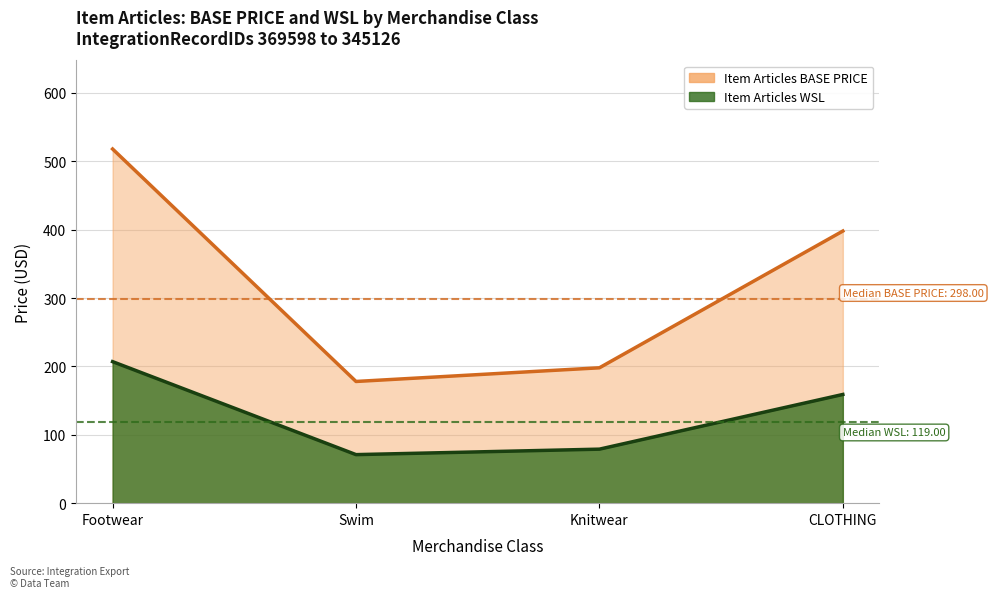

Which series changed the most between Footwear and CLOTHING?

Item Articles BASE PRICE